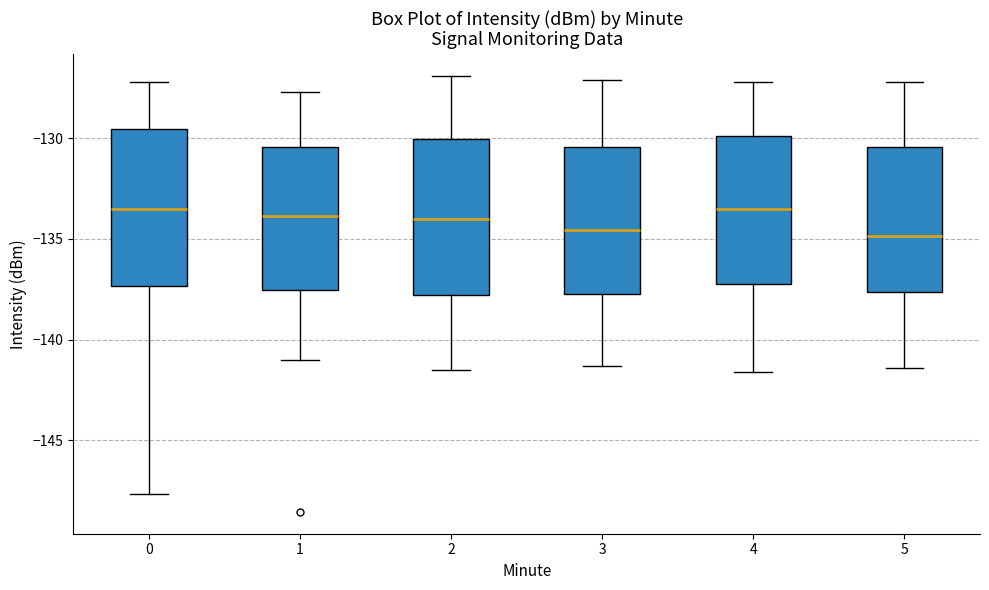

Where does the upper whisker of the box at x = 4 end on the y-axis? The values are not printed on the chart, so give them approximately, as read against the axis.

-127.0